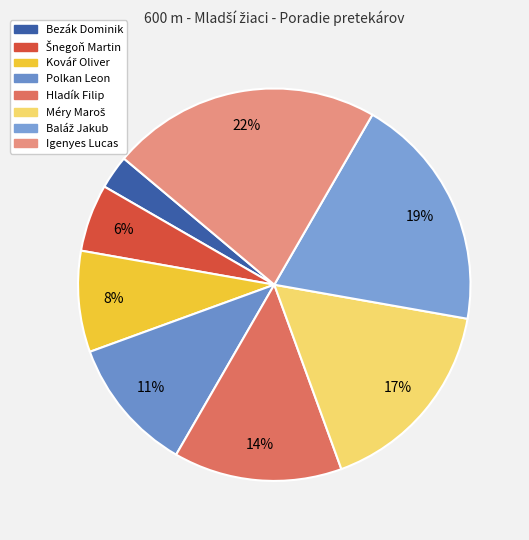

To the nearest percent, what percentage of the pie is Kovář Oliver?

8%